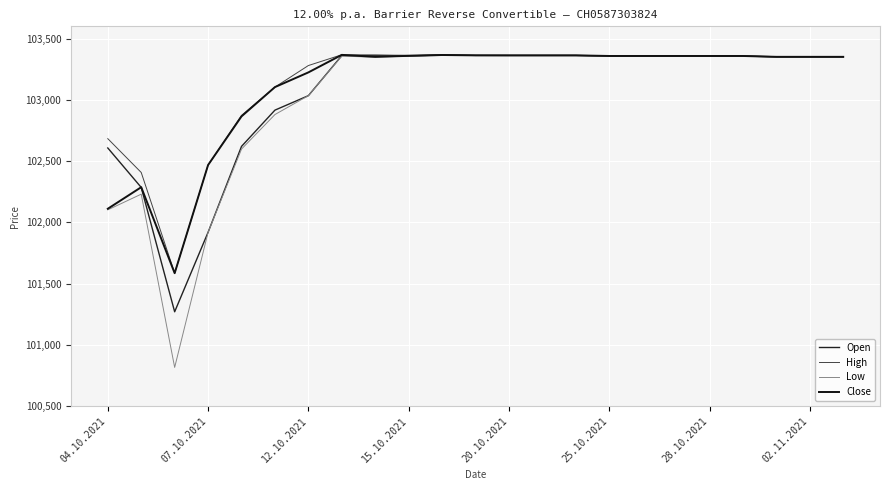

Is this an area chart (filled region under the line)?

No